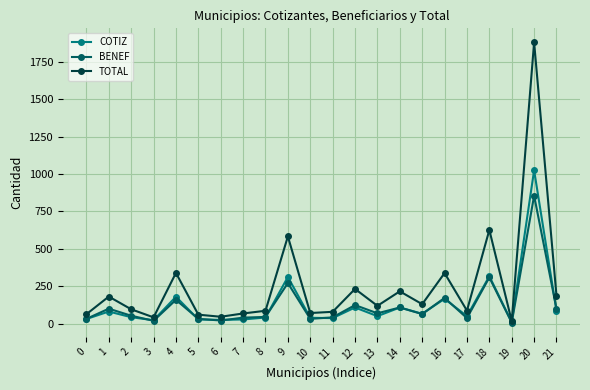

Which series has the largest total across all categories?

TOTAL